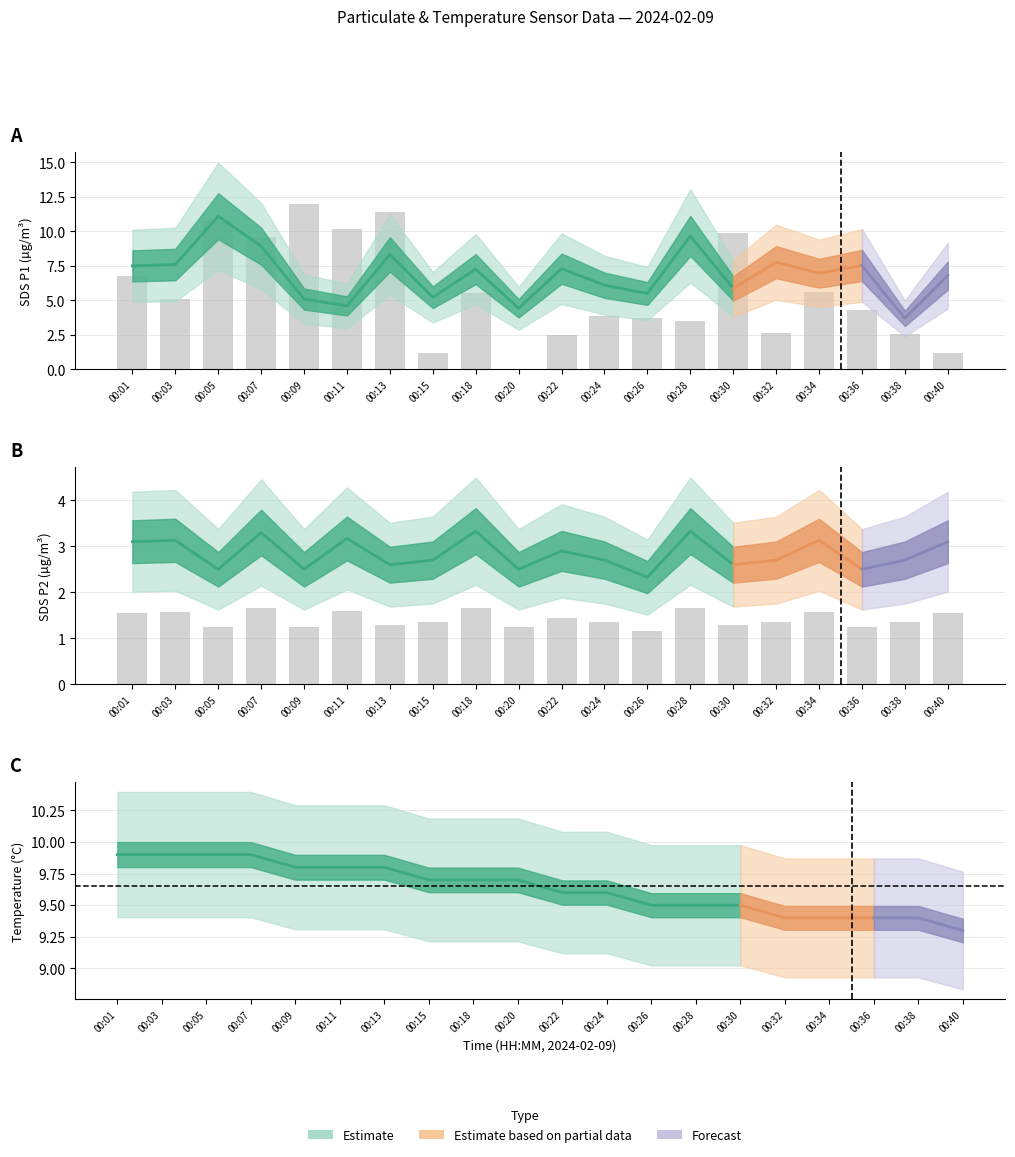

Which label corresponds to the smallest value in the chart?

00:20